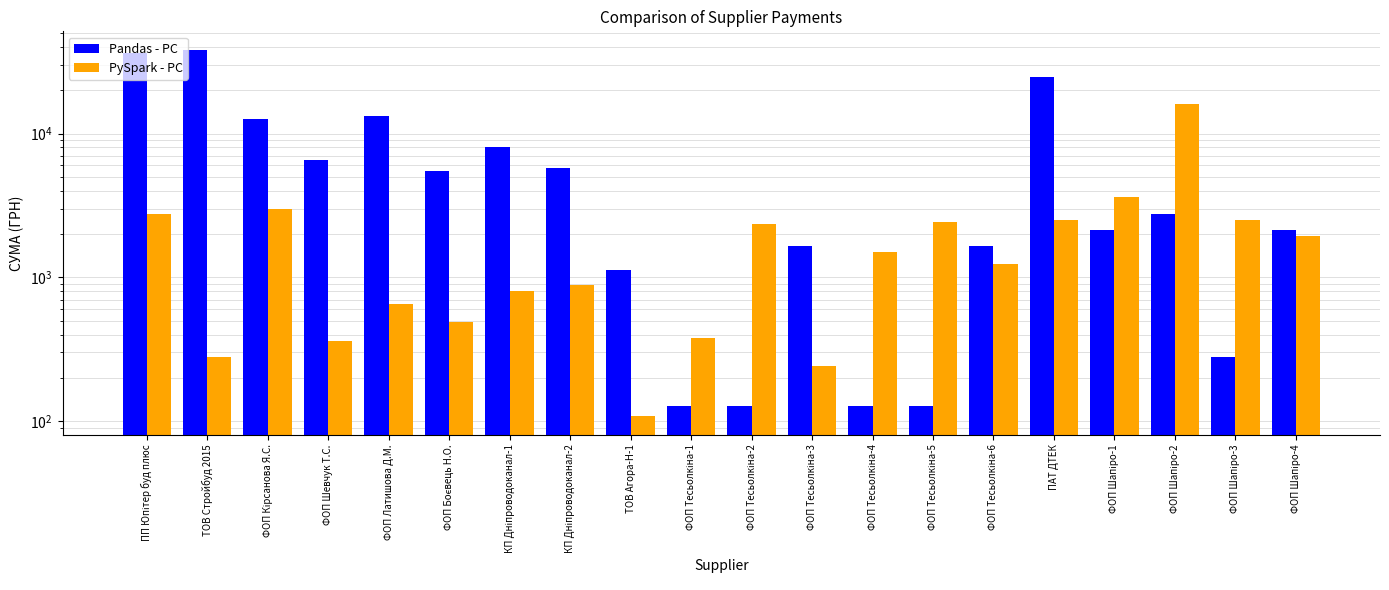

List the series in order of their overall mean, lowest first.

PySpark - PC, Pandas - PC